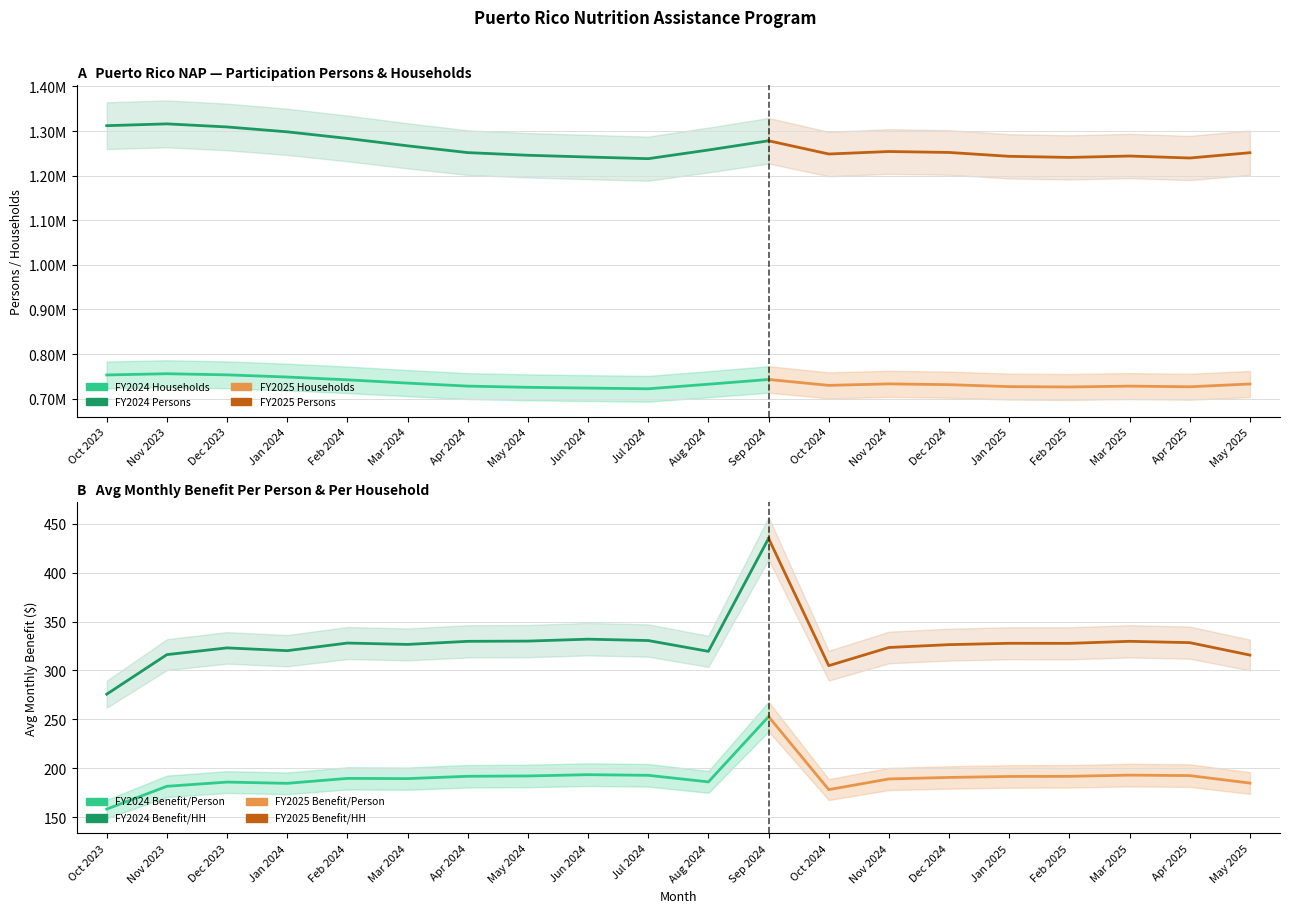

At how many categories does at least one series exceed 1141608?

20